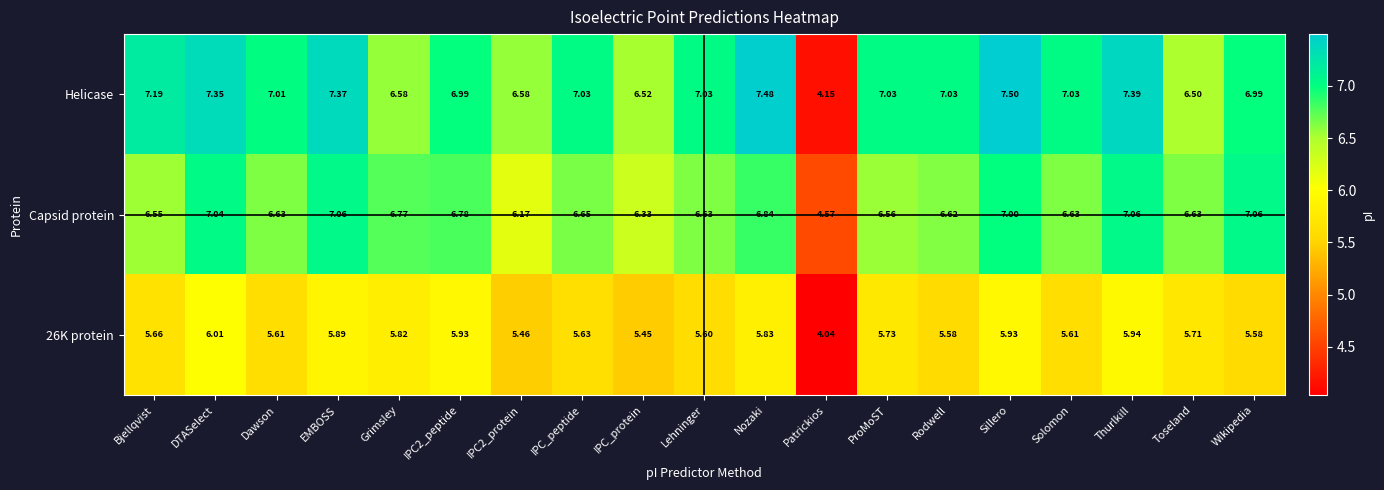

At which label does 26K protein first exceed 5?

Bjellqvist